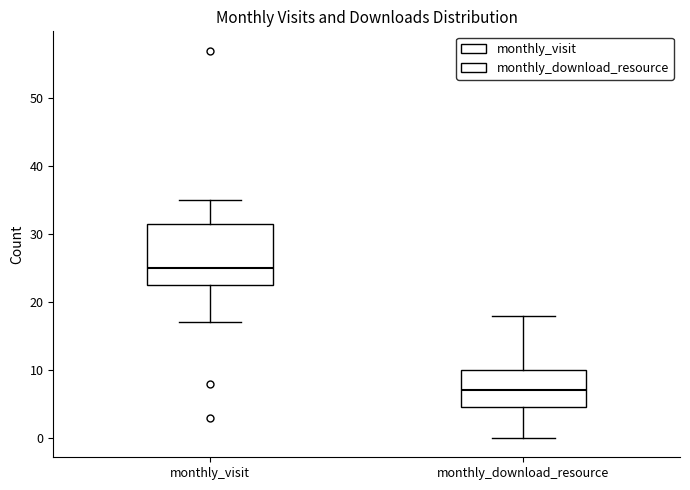

Comparing the boxes themselves (not the whiskers), which one is the tallest?

monthly_visit